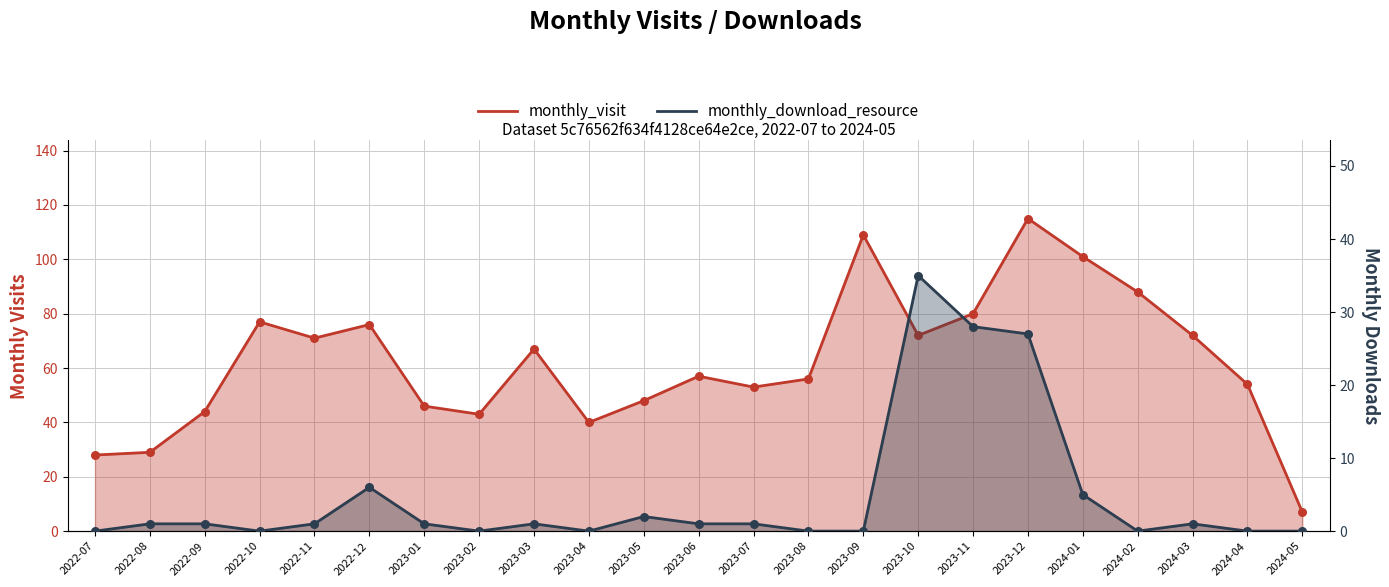

What are all the series names shown in the legend?

monthly_visit, monthly_download_resource